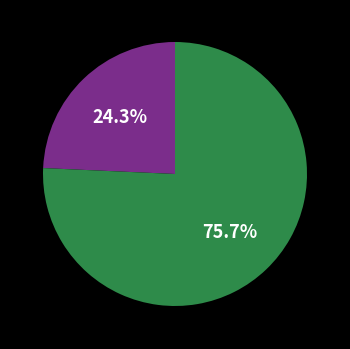

Count the number of slices in the pie.

2